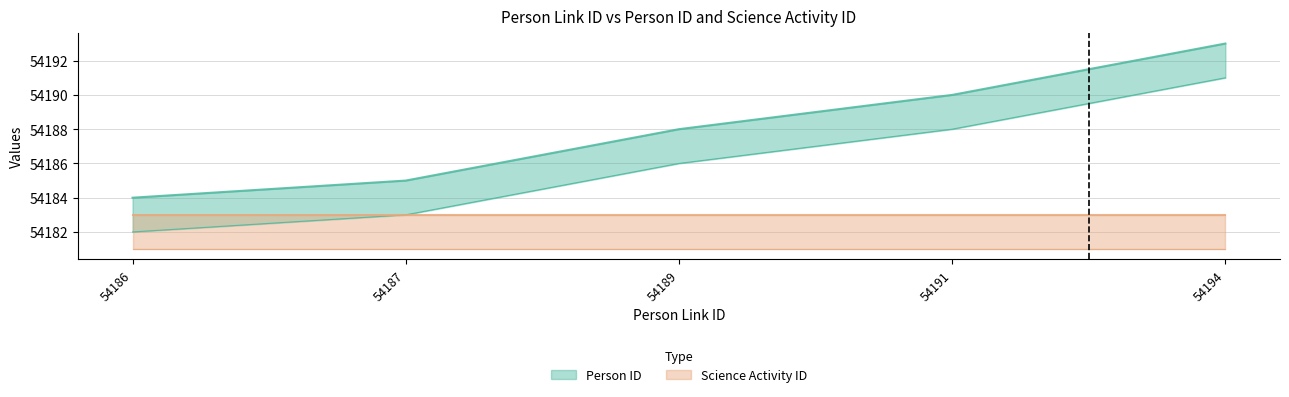

True or false: the data has more than 1 interior local peaks.

False